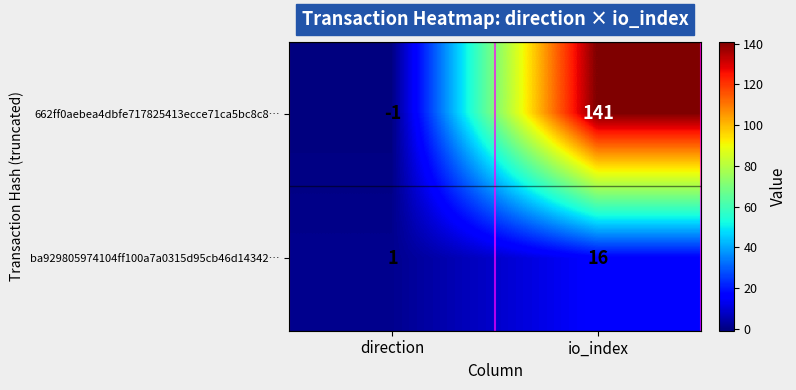

At how many categories does at least one series exceed 38?

1